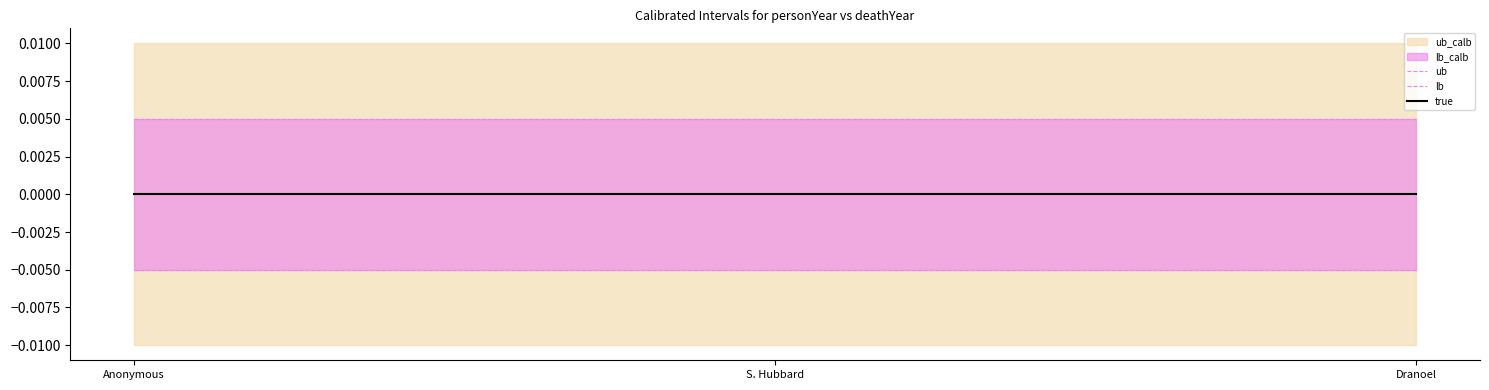

Which category has the highest value across all series?

Anonymous